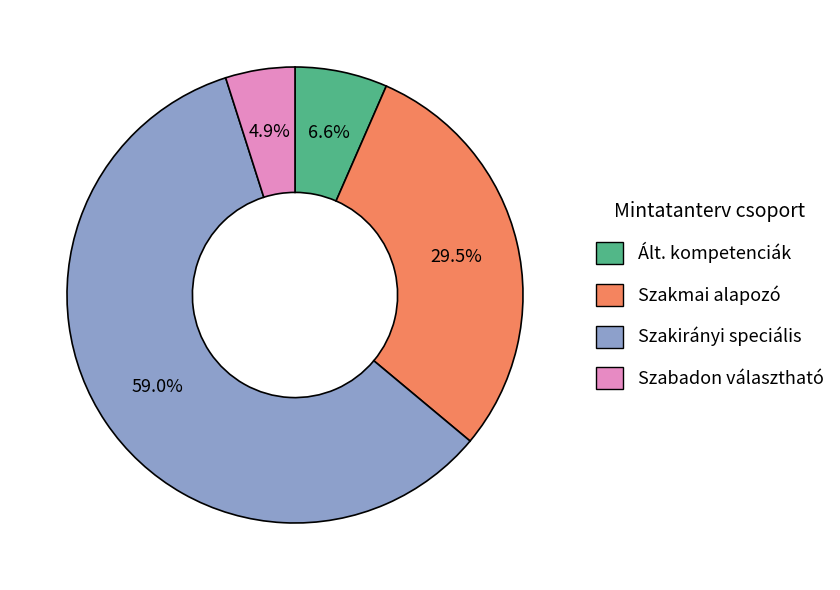

Is there a majority slice in this chart?

Yes